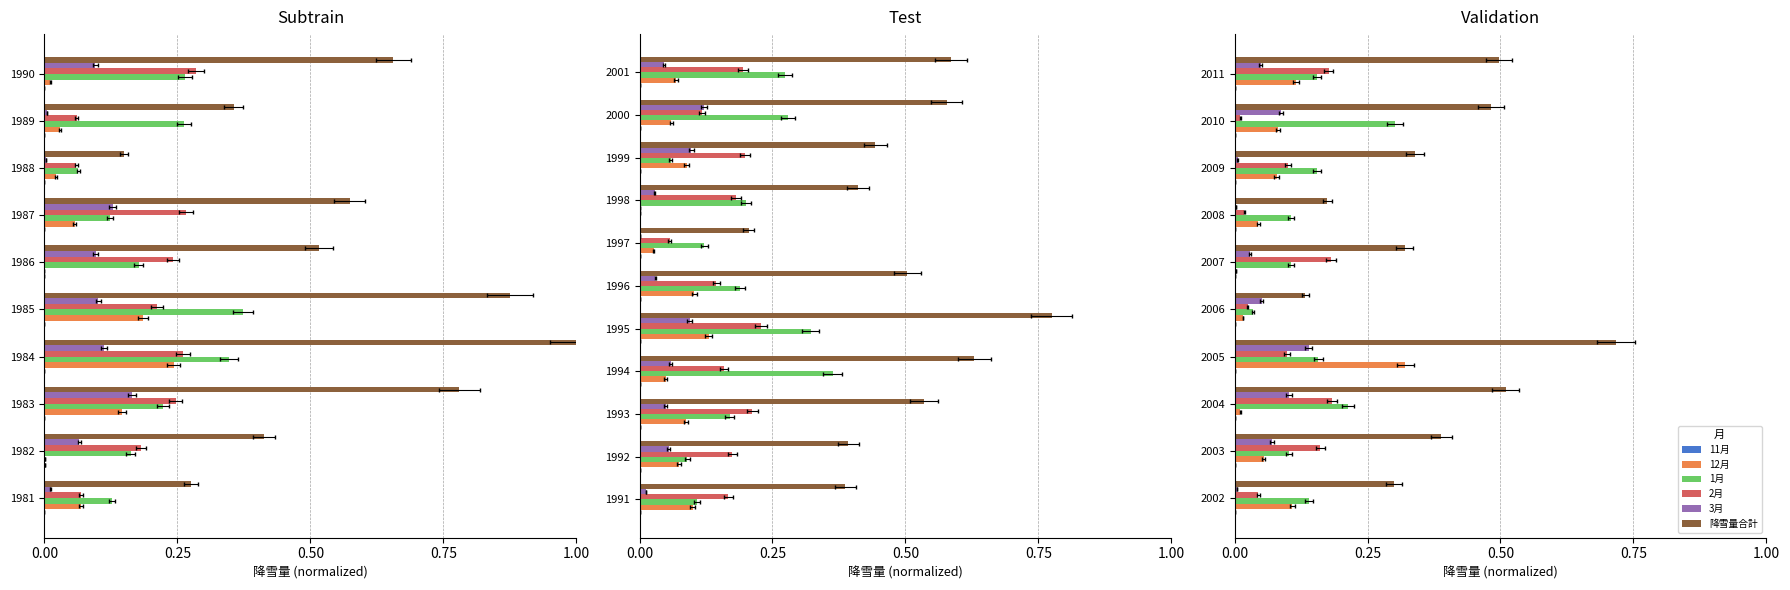

Rank the series at 2002 from lowest to highest value.

11月, 3月, 2月, 12月, 1月, 降雪量合計